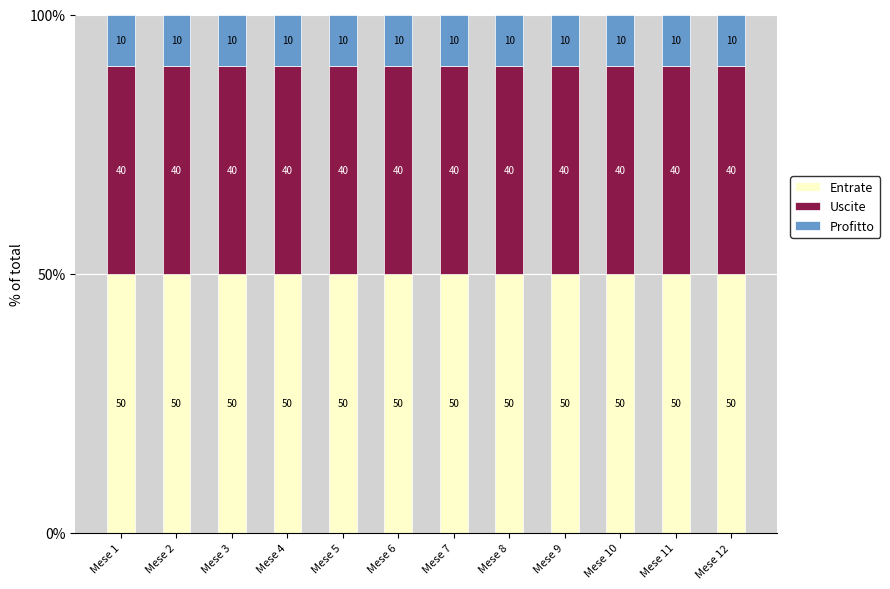

Is it true that Entrate equals 84 at Mese 11?

False